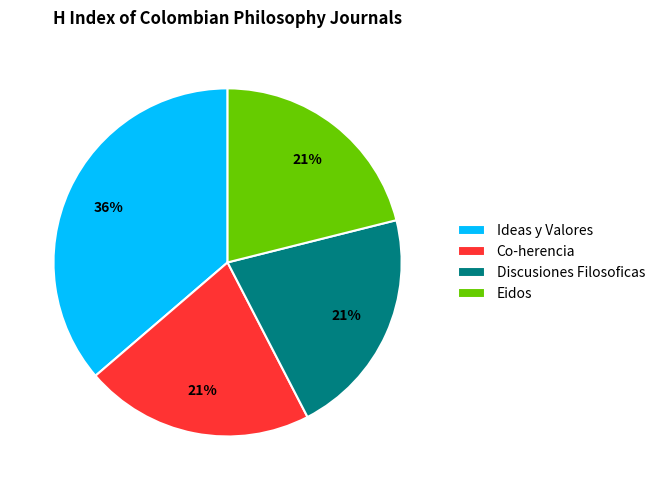

How many segments does this pie chart have?

4